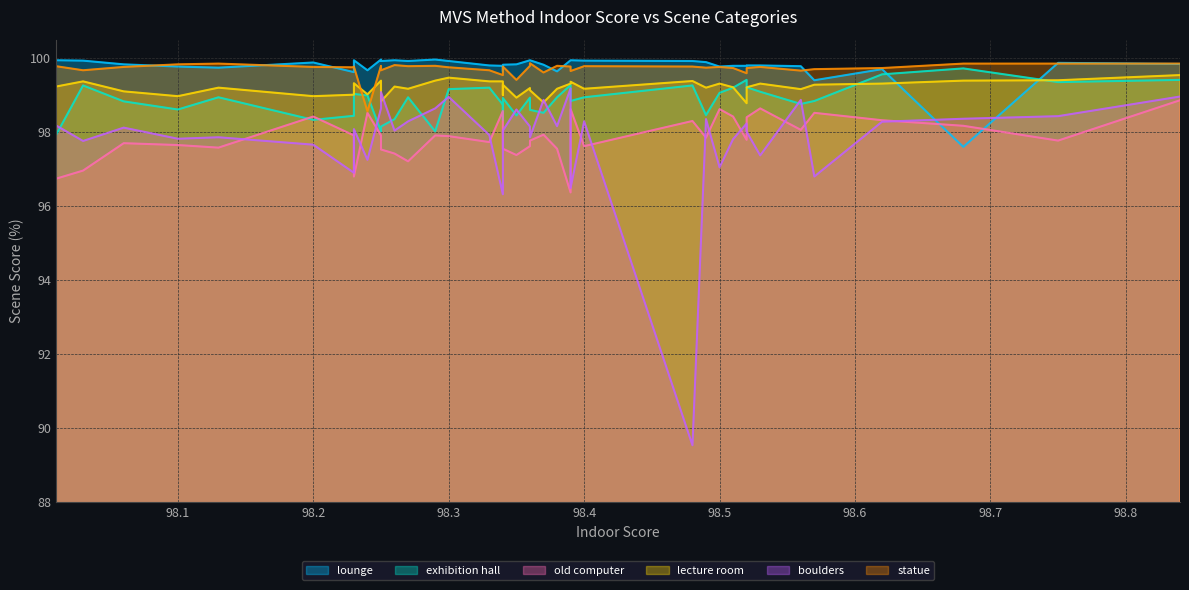

Which series has the widest spread of values?

boulders